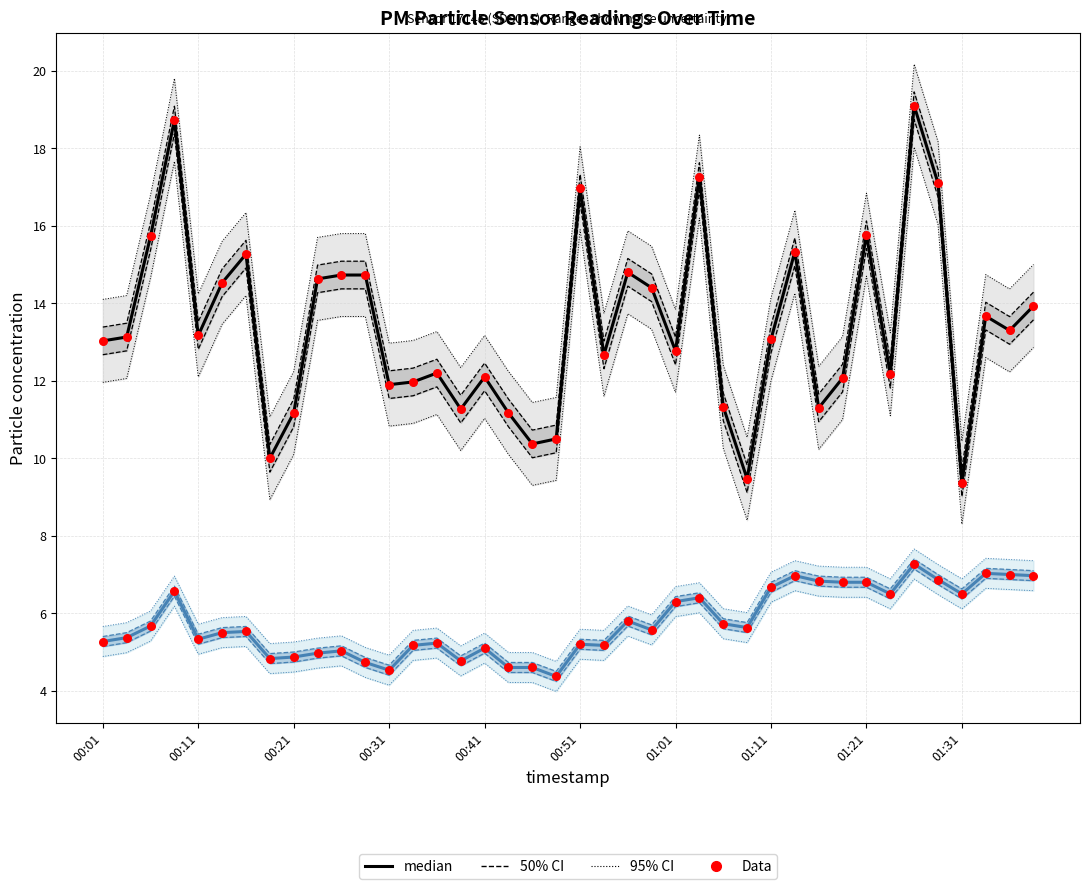

Which series contains the highest Y value?

median (P1)